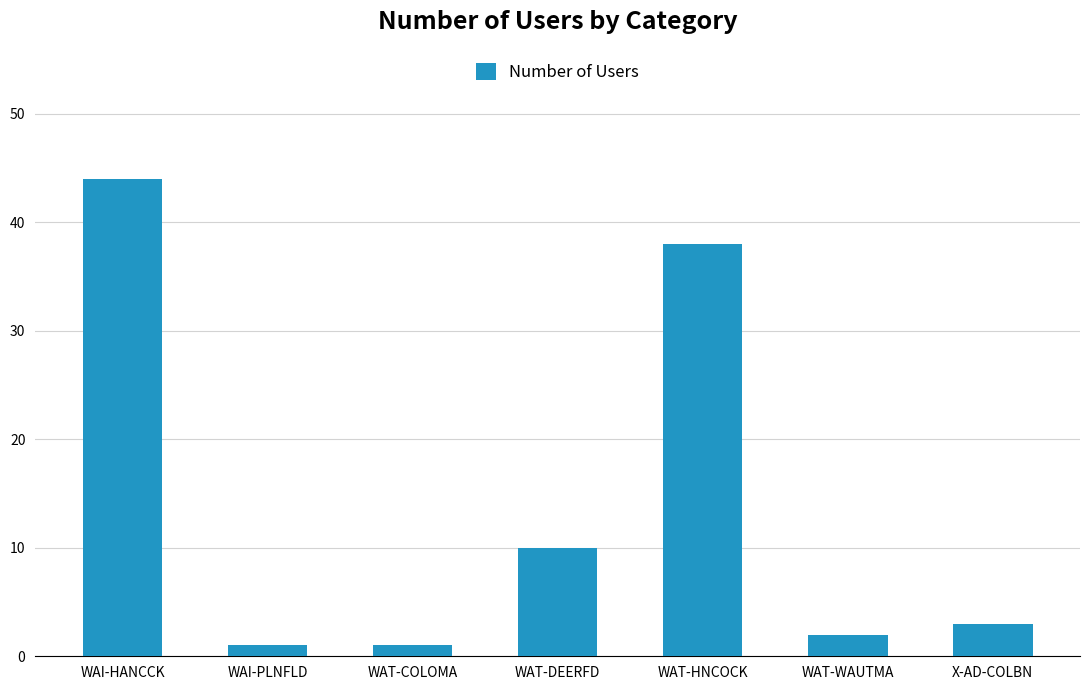

Which category has the highest value across all series?

WAI-HANCCK